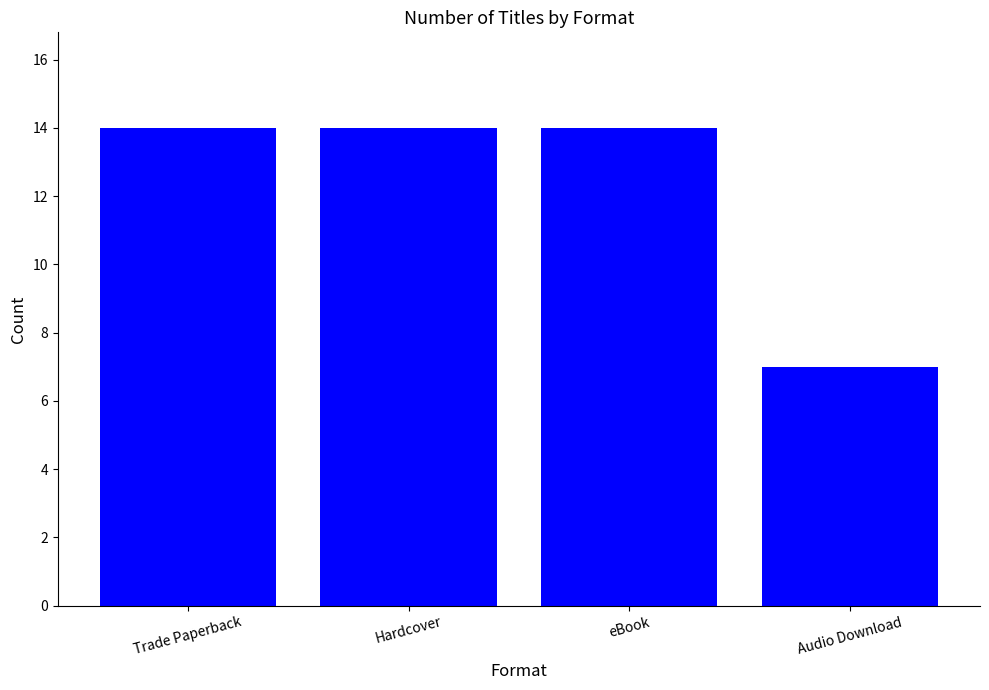

What is the average value?

12